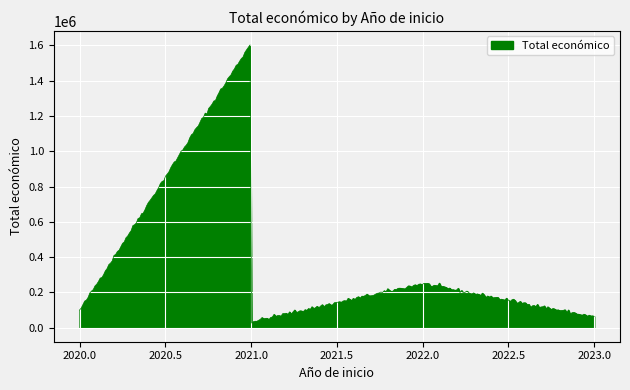

What is the difference between the maximum and minimum values?

1576748.0